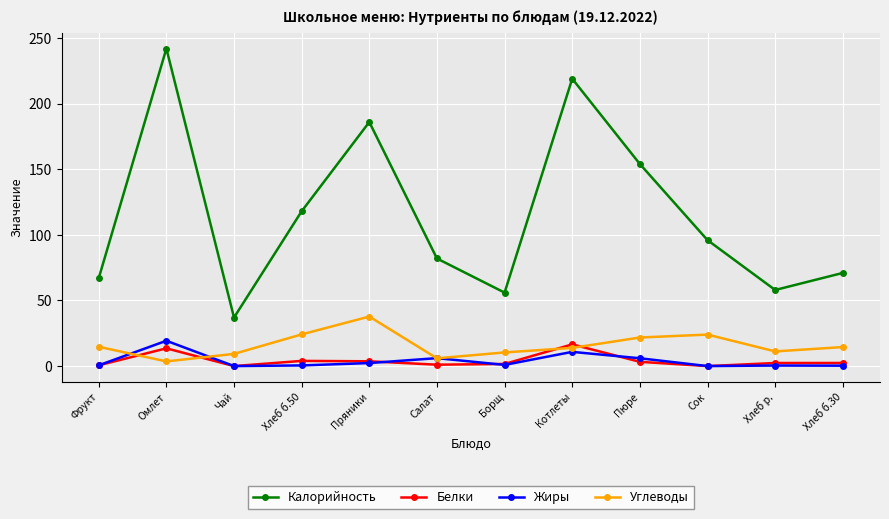

True or false: Калорийность and Жиры intersect in this chart.

False